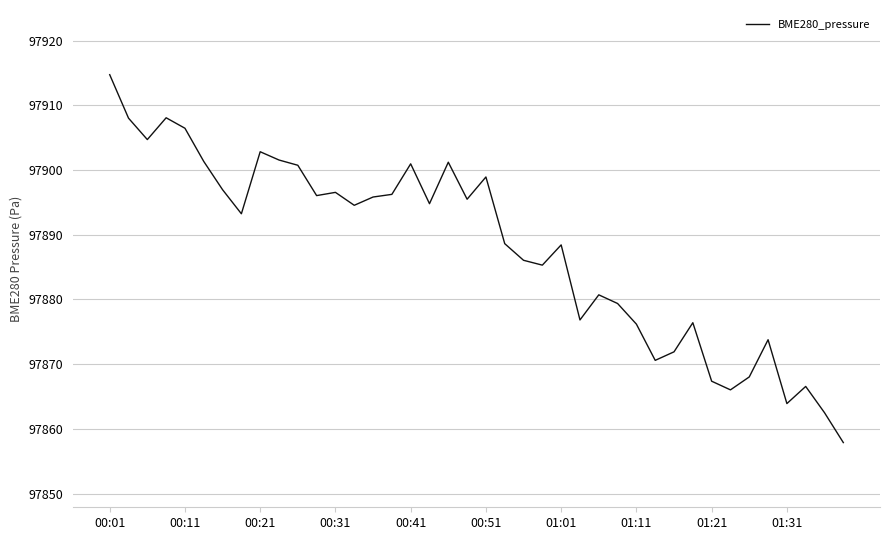

What is the smallest value displayed?

97857.9